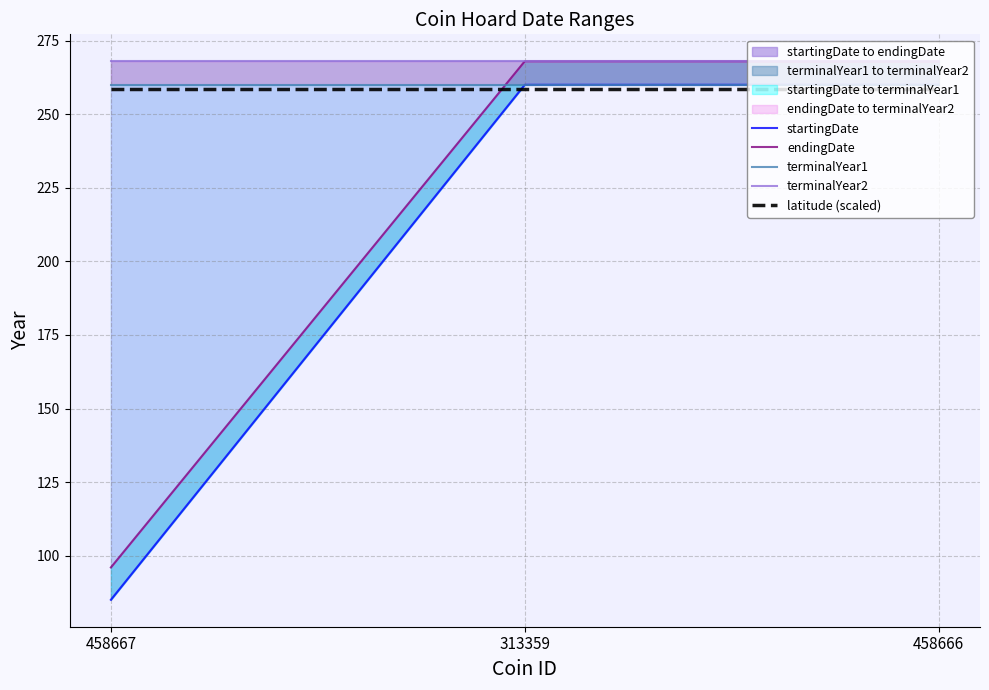

List the series in order of their peak value, highest first.

endingDate, terminalYear2, startingDate, terminalYear1, latitude (scaled)